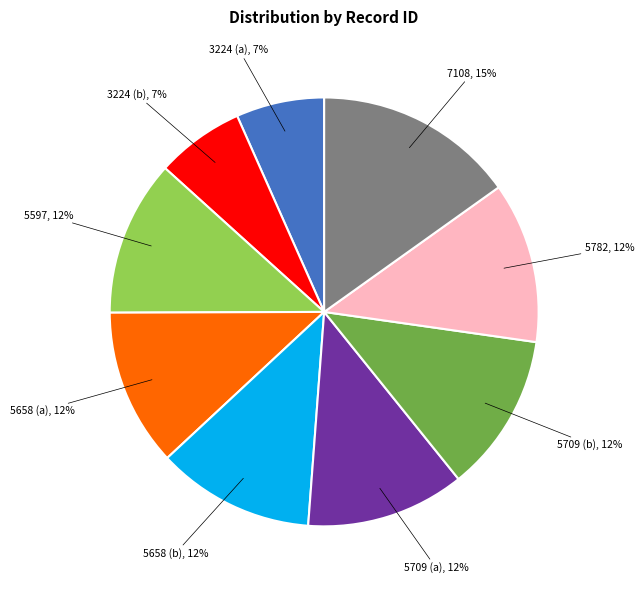

To the nearest percent, what is the average slice percentage?

11%